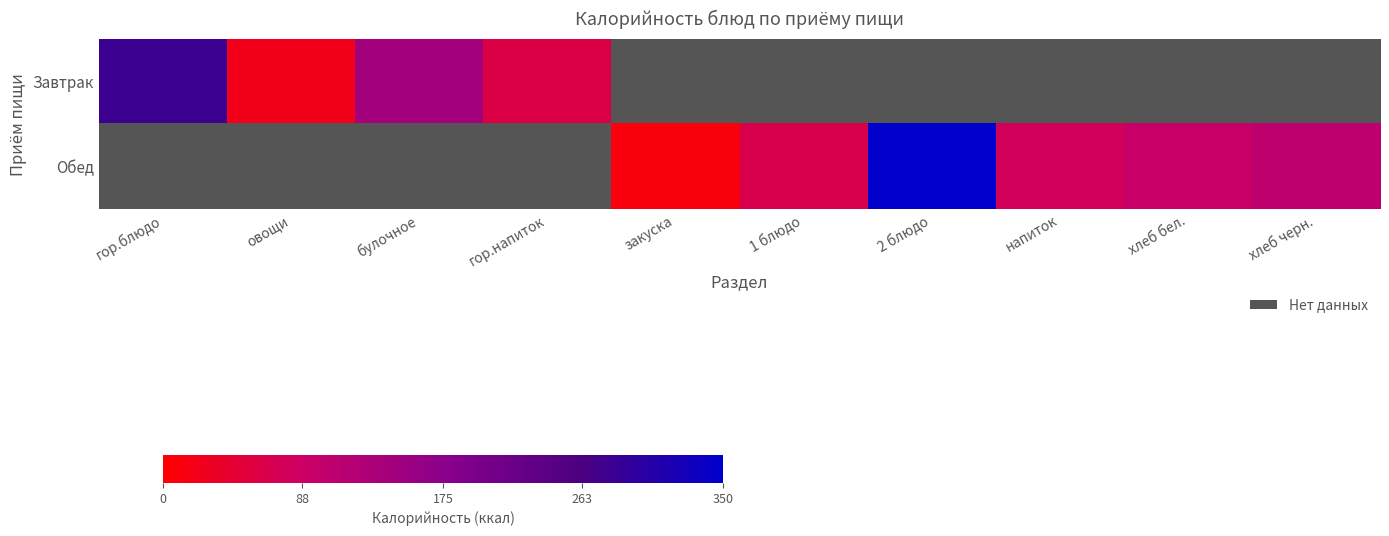

Is the value of Обед at хлеб бел. greater than the value of Завтрак at закуска?

No